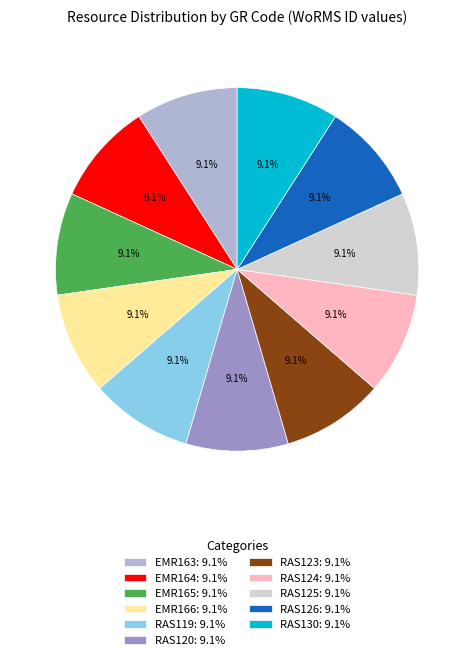

To the nearest percent, what percentage of the pie is RAS120?

9%